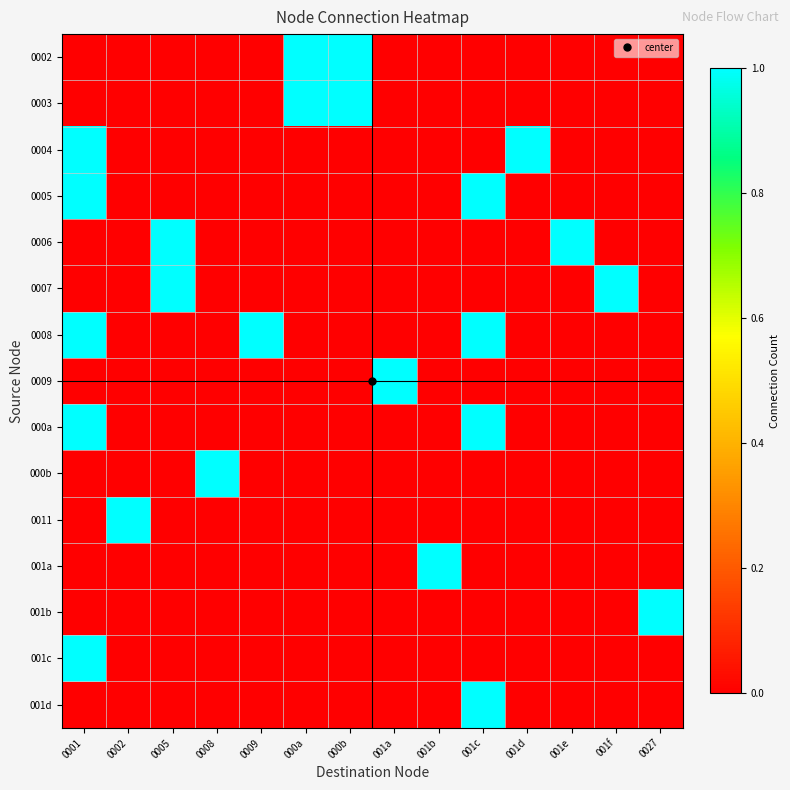

Which series has the largest total across all categories?

0008